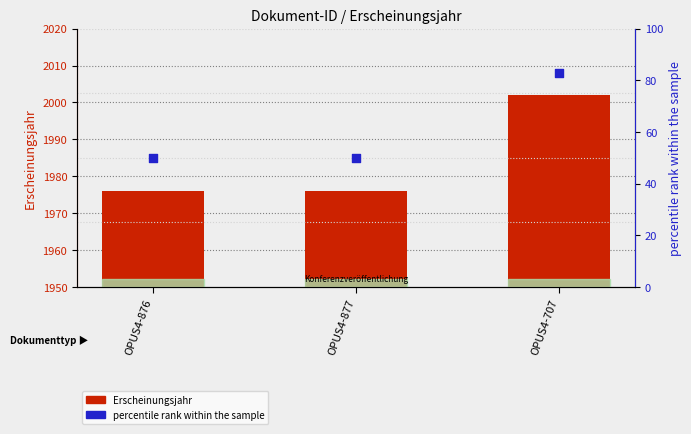

What is the total value across all series at OPUS4-877?

2026